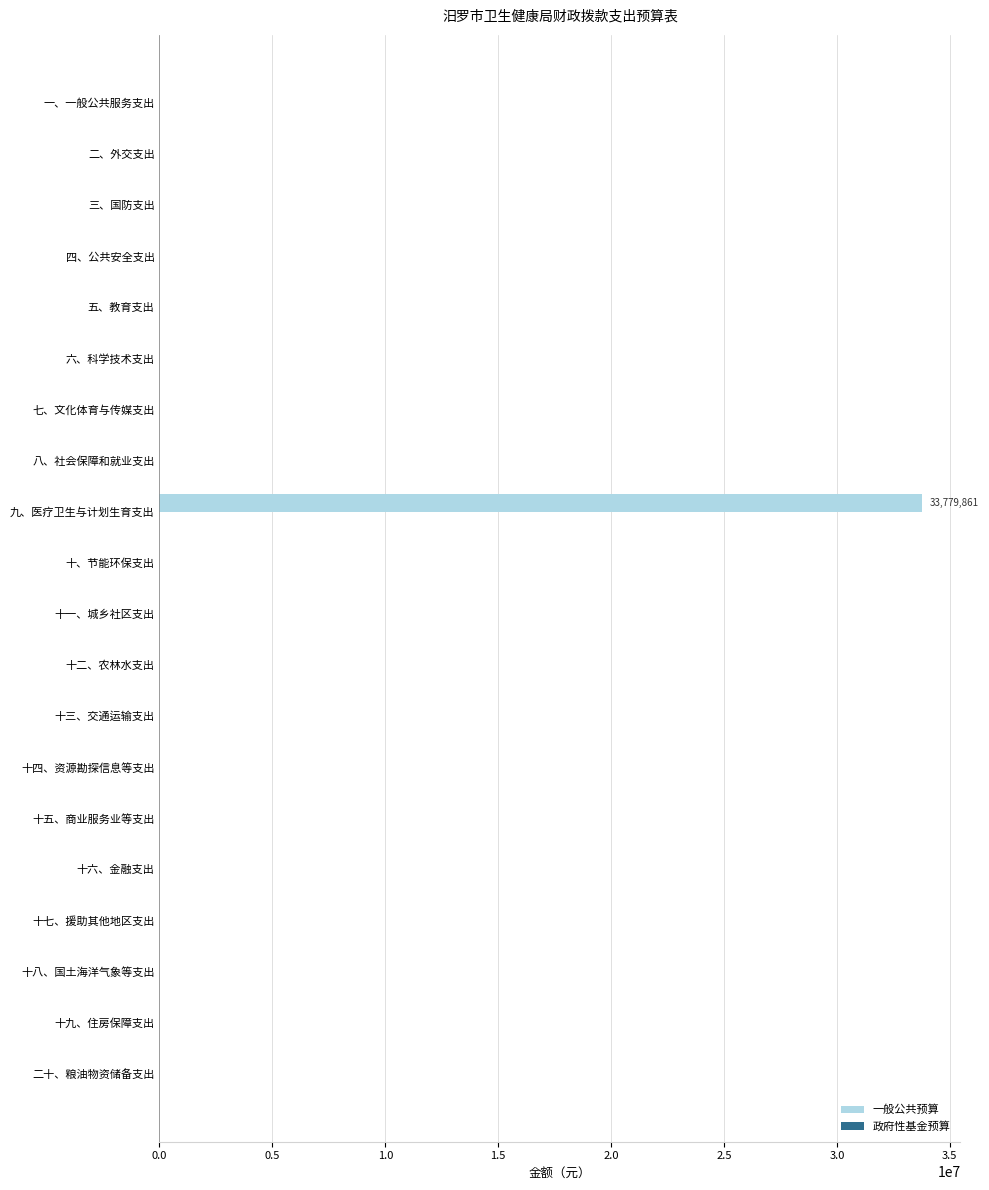

The chart shows a value of 17383414 at 六、科学技术支出. True or false?

False